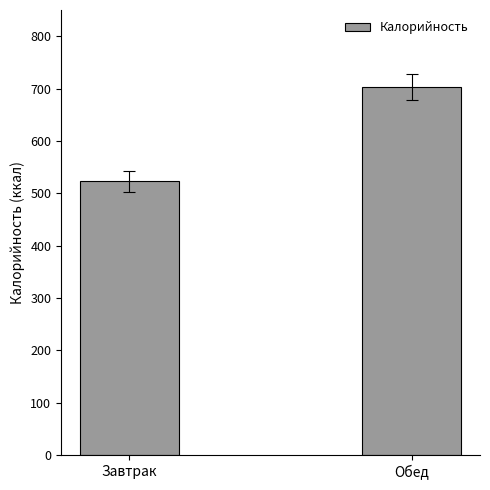

True or false: the data shows 485 at Обед.

False